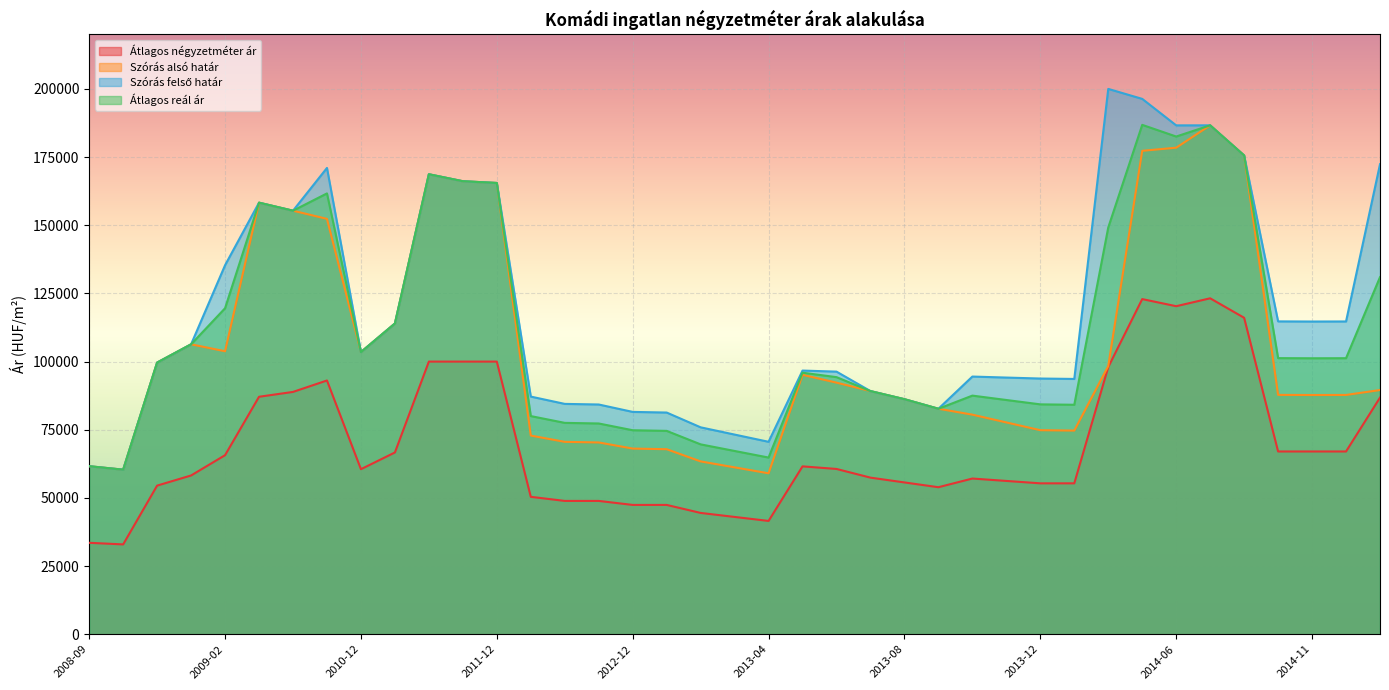

Which series has the largest range (max minus min)?

Szórás felső határ